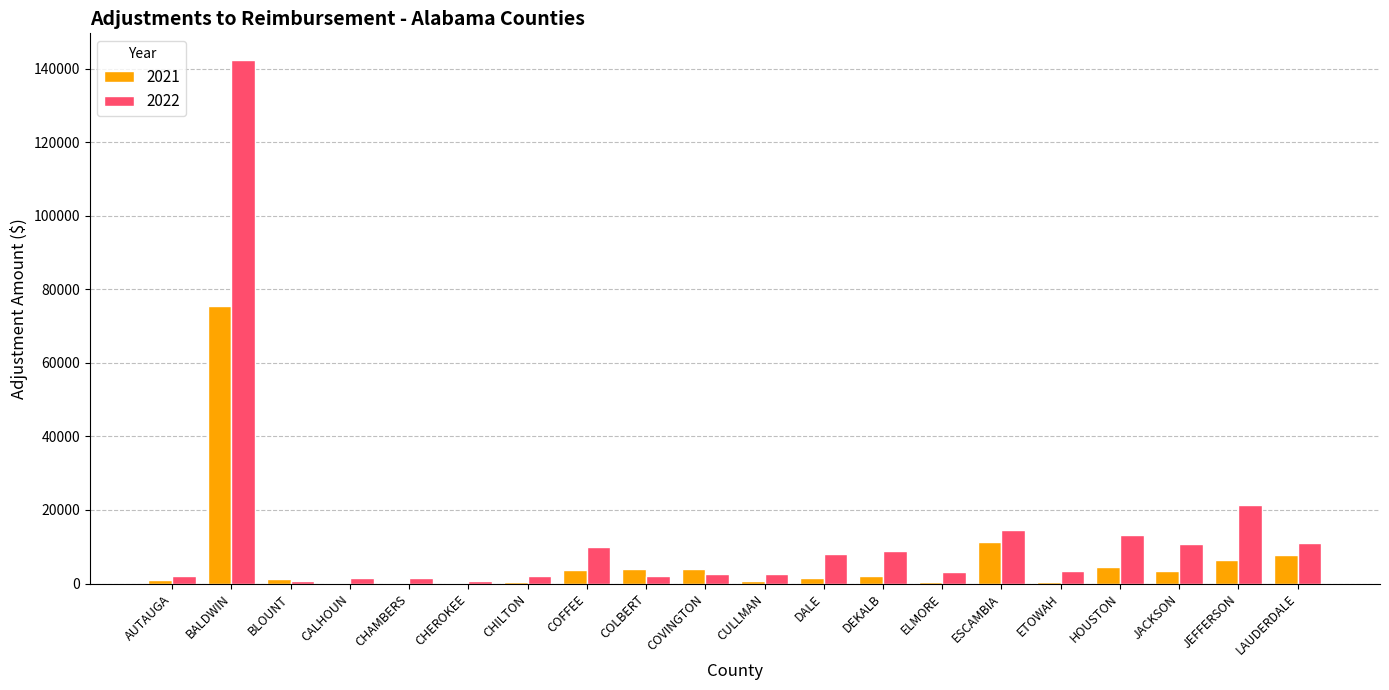

How many data points does each series have?

20